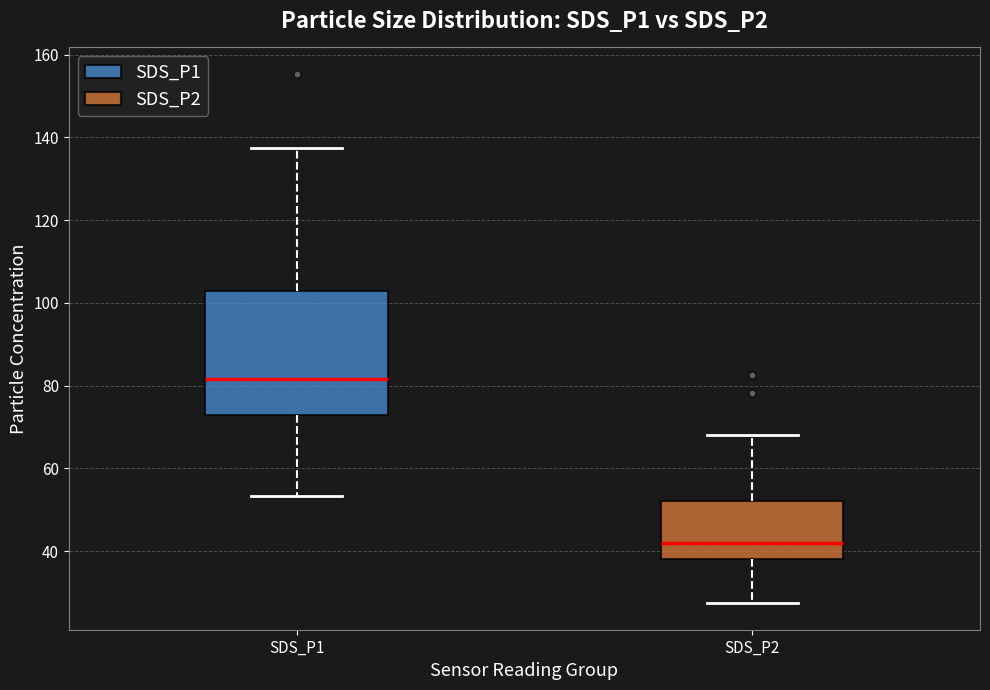

Where does the median line of the box for SDS_P2 sit on the y-axis? The values are not printed on the chart, so give them approximately, as read against the axis.

42